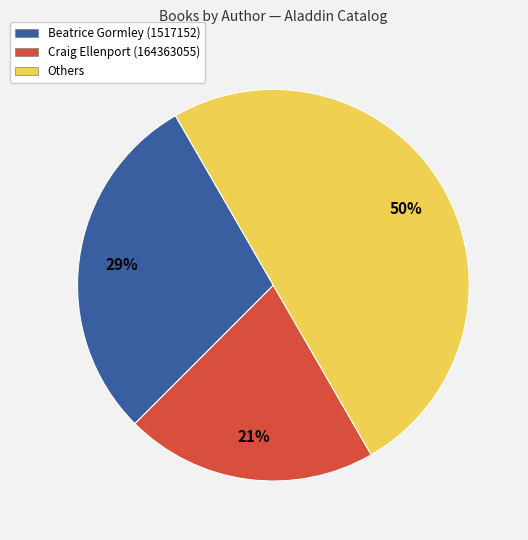

Count the number of slices in the pie.

3